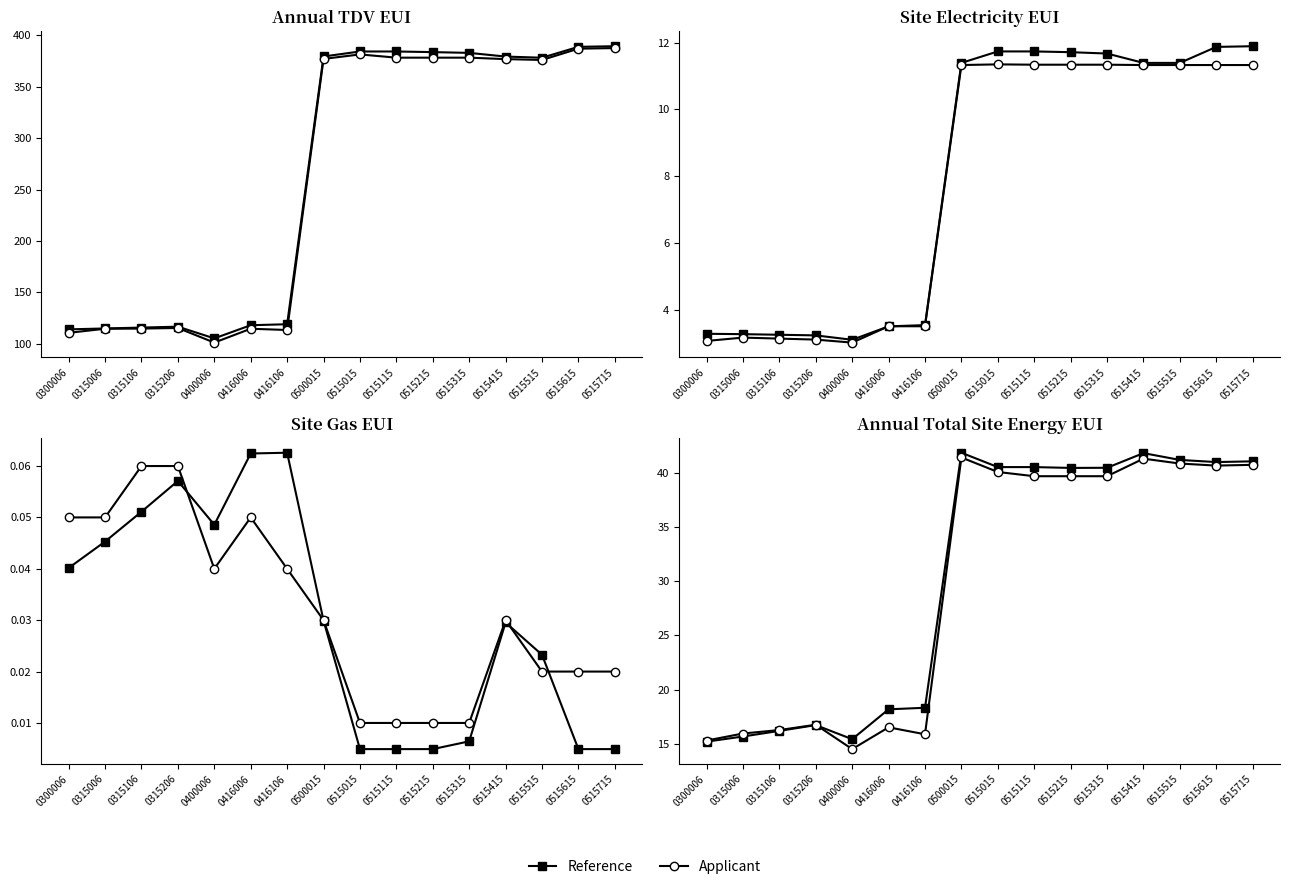

Where is the first local minimum for Reference?

0400006